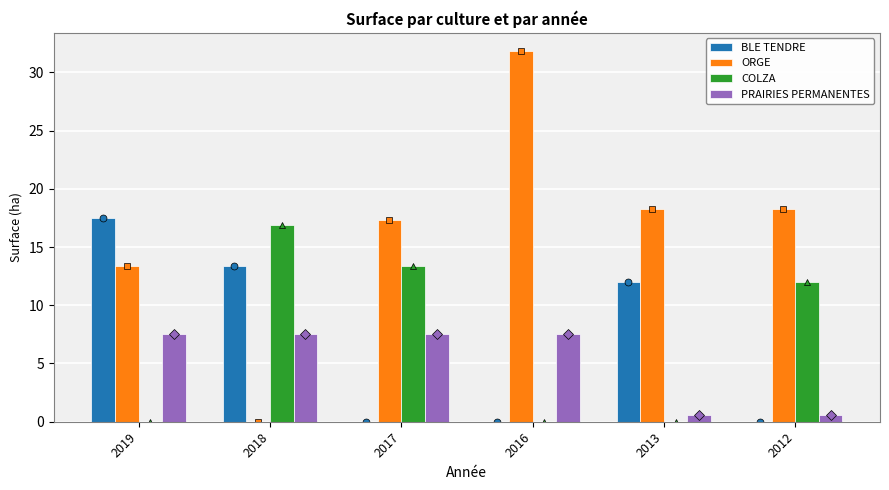

What is the difference between the maximum and minimum values in the BLE TENDRE series?

17.5